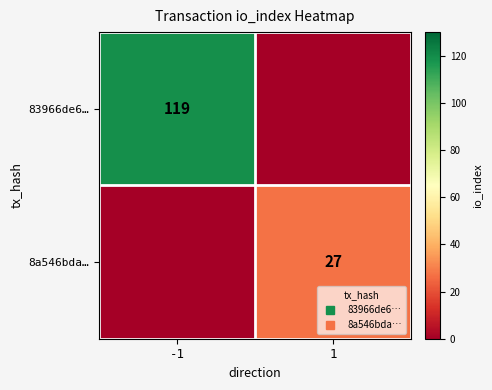

Is the value of 83966de6… at -1 greater than the value of 8a546bda… at -1?

Yes